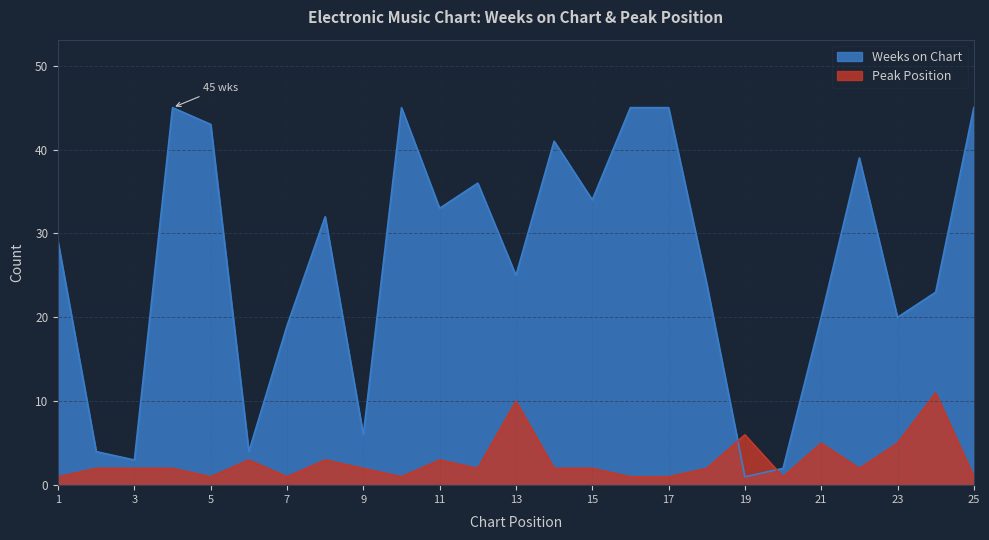

Which series has the largest range (max minus min)?

Weeks on Chart